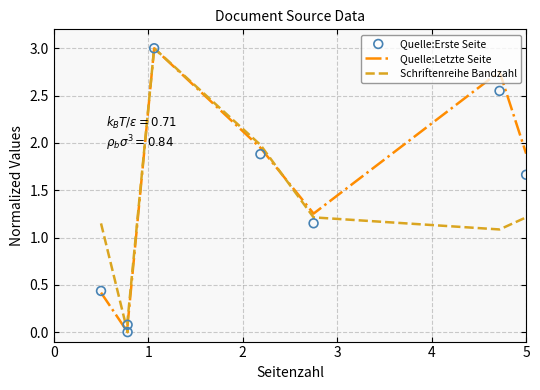

Which series has the largest Y range (max minus min)?

Quelle:Letzte Seite